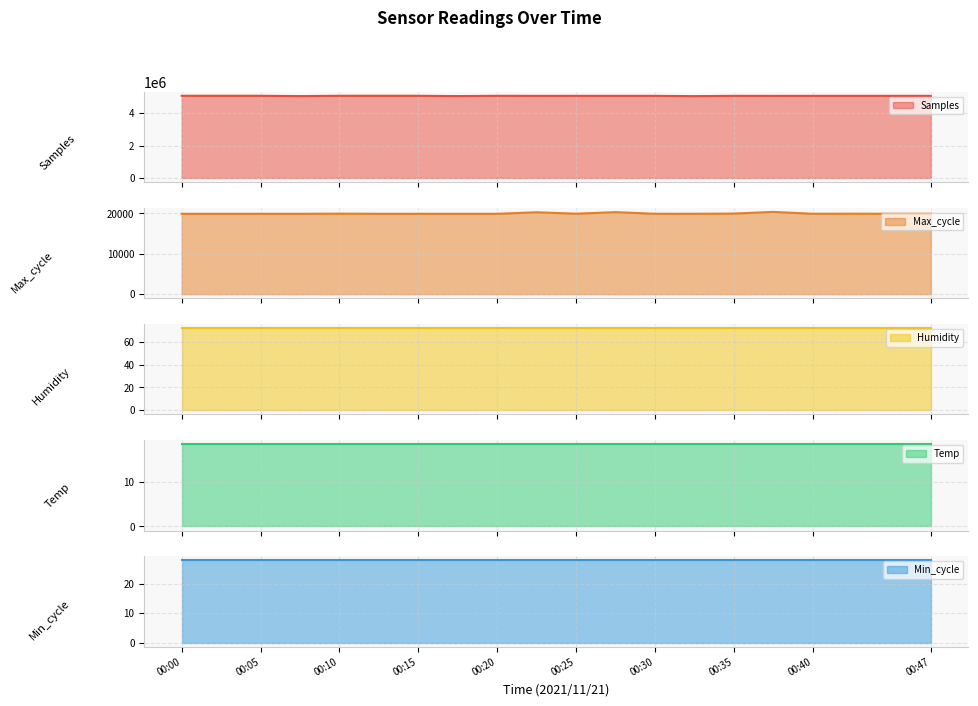

Does the chart display data point markers on the line(s)?

No